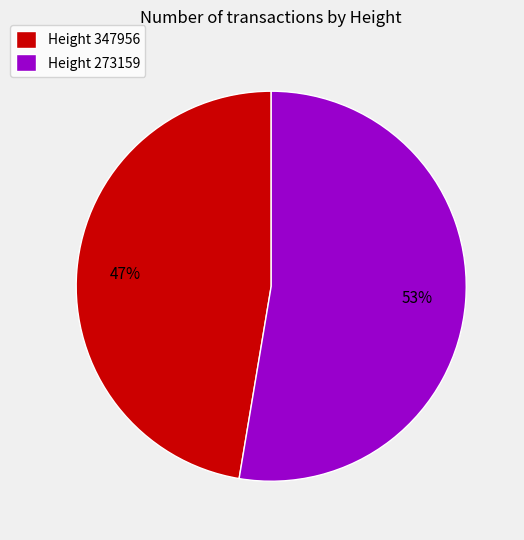

Approximately how many times larger is the value at Height 347956 compared to Height 273159?

0.9